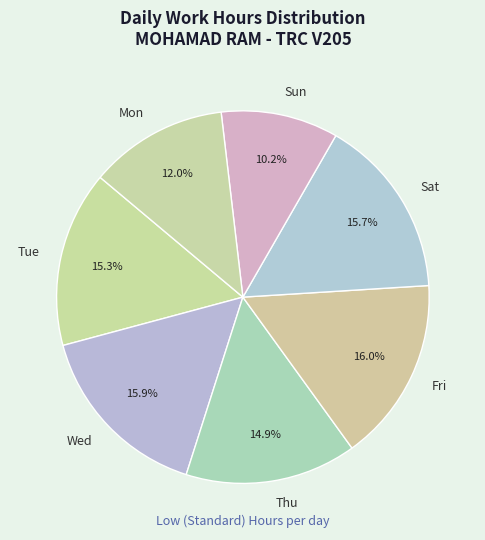

What is the smallest slice in the pie chart?

Sun